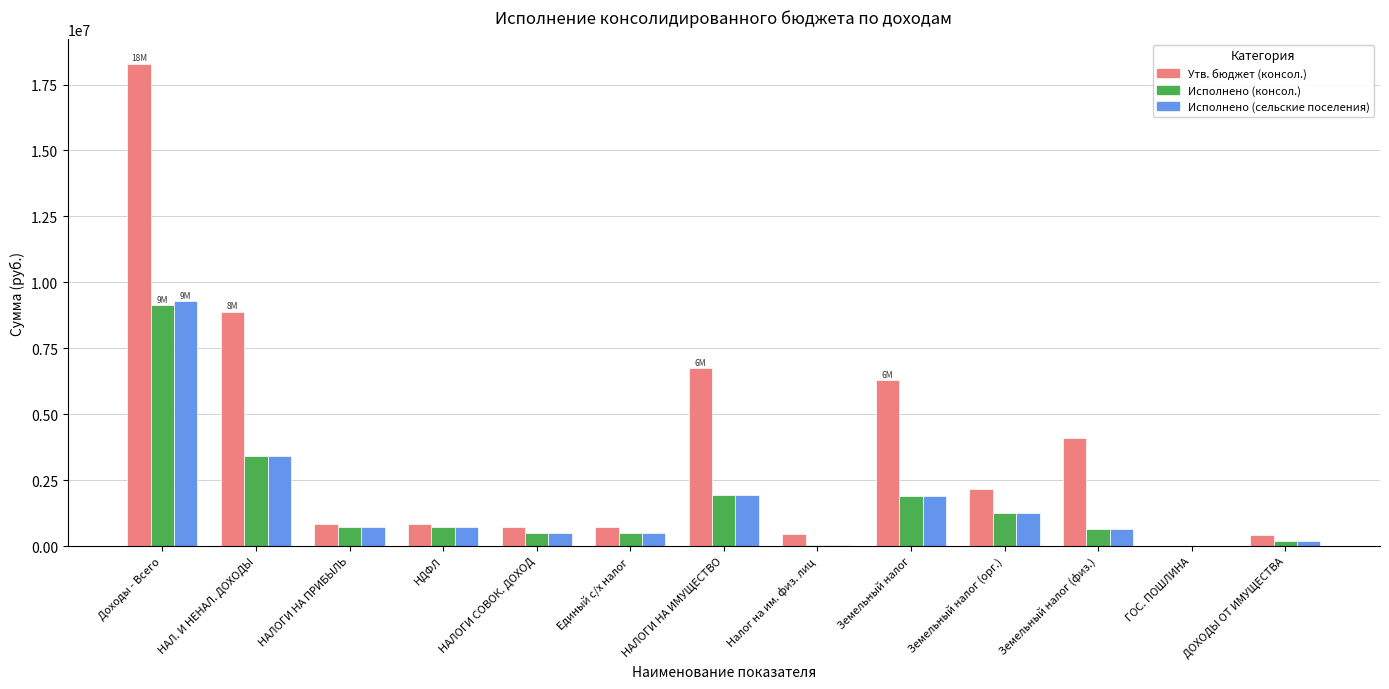

The Исполнено (сельские поселения) series shows 641107.8 at Земельный налог (физ.). True or false?

True